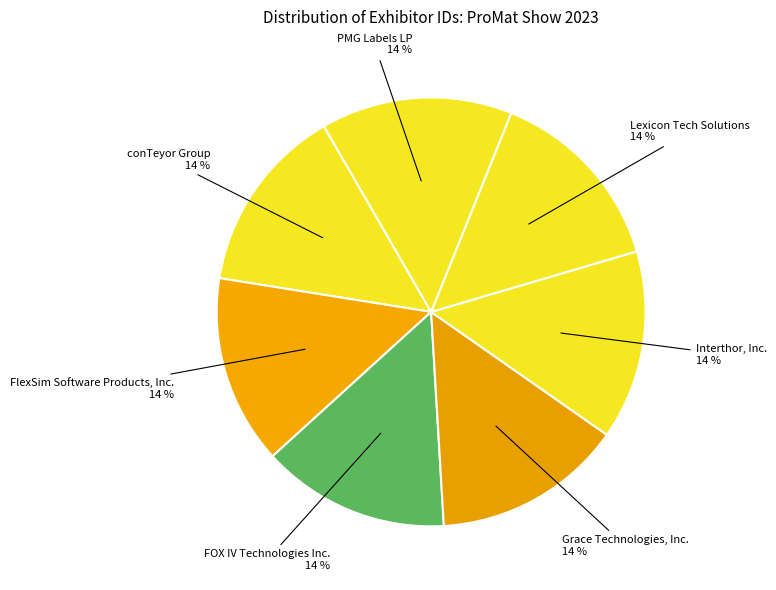

To the nearest percent, what is the average slice percentage?

14%